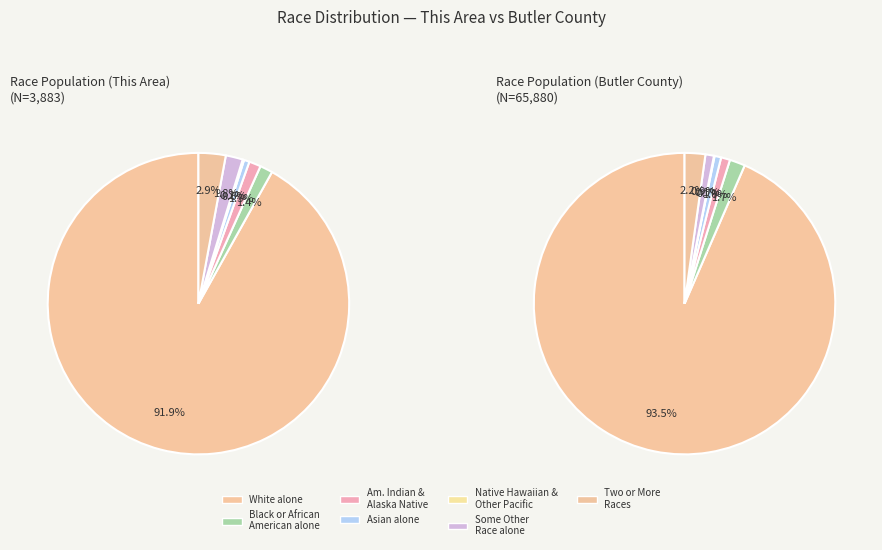

True or false: Black or African American alone accounts for 11% of the total.

False